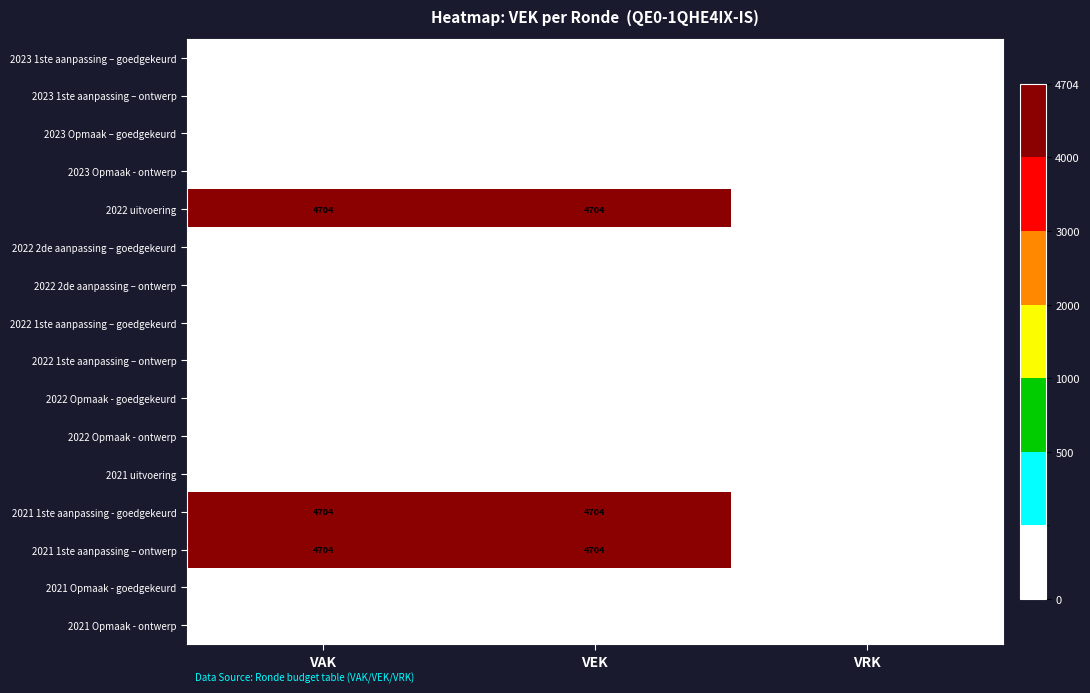

What is the total value across all series at VEK?

14112